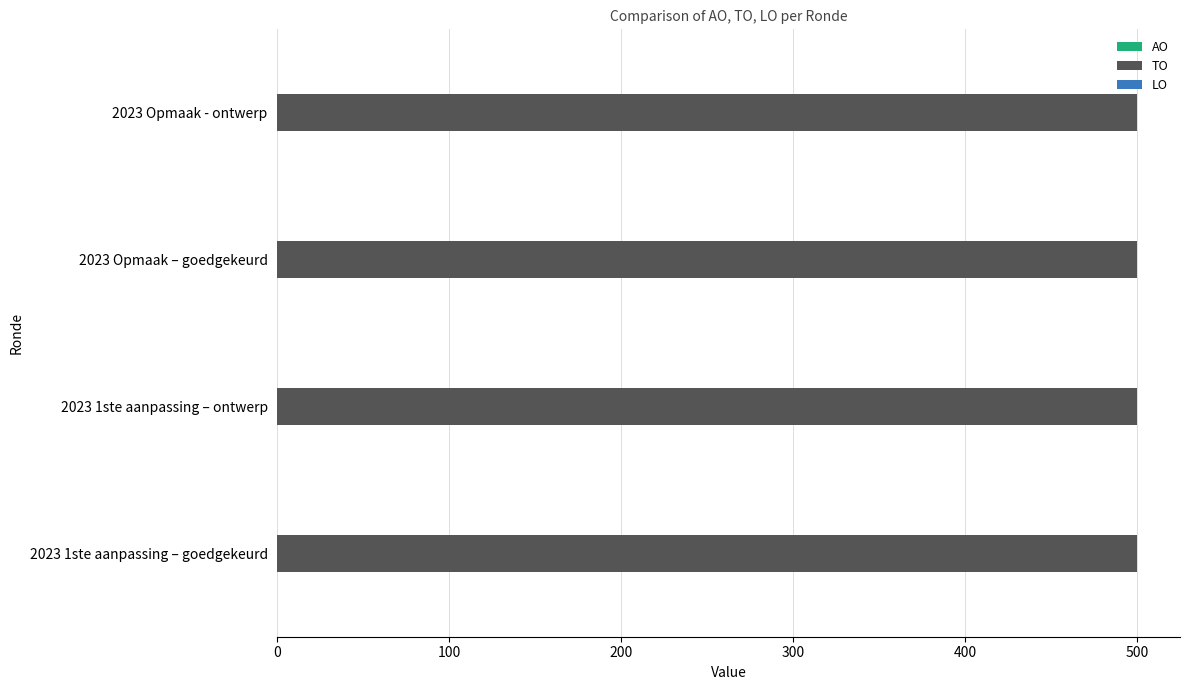

Does the chart contain stacked bars?

No